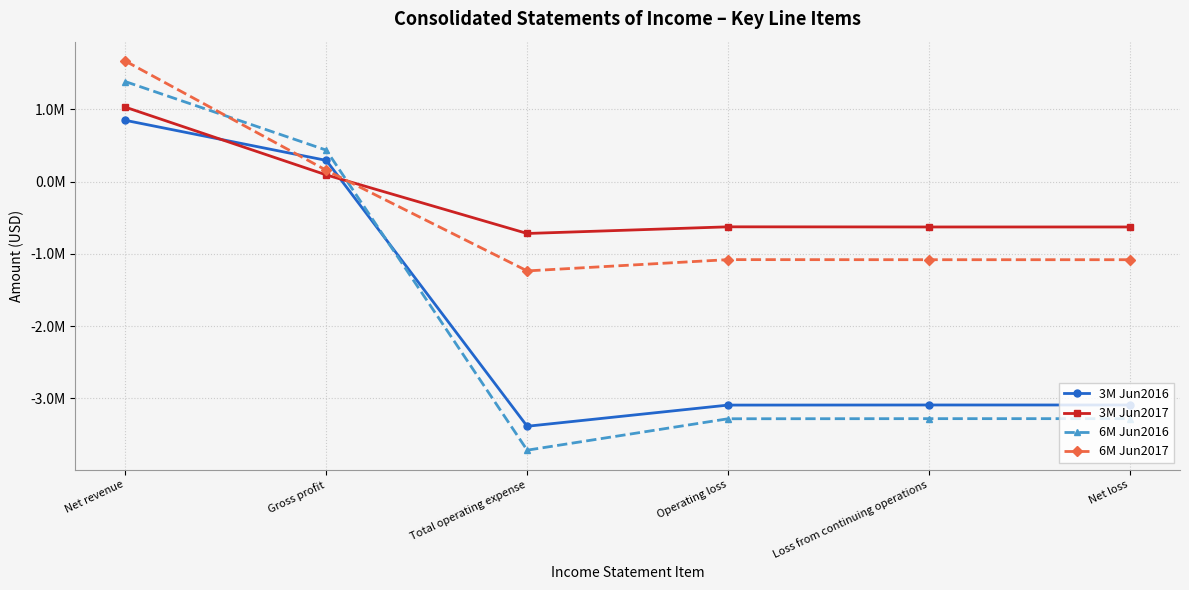

Rank the series at Net revenue from highest to lowest value.

6M Jun2017, 6M Jun2016, 3M Jun2017, 3M Jun2016